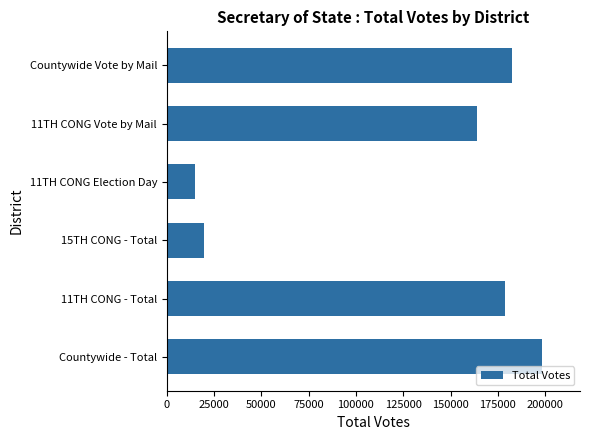

What is the greatest value displayed?

198602